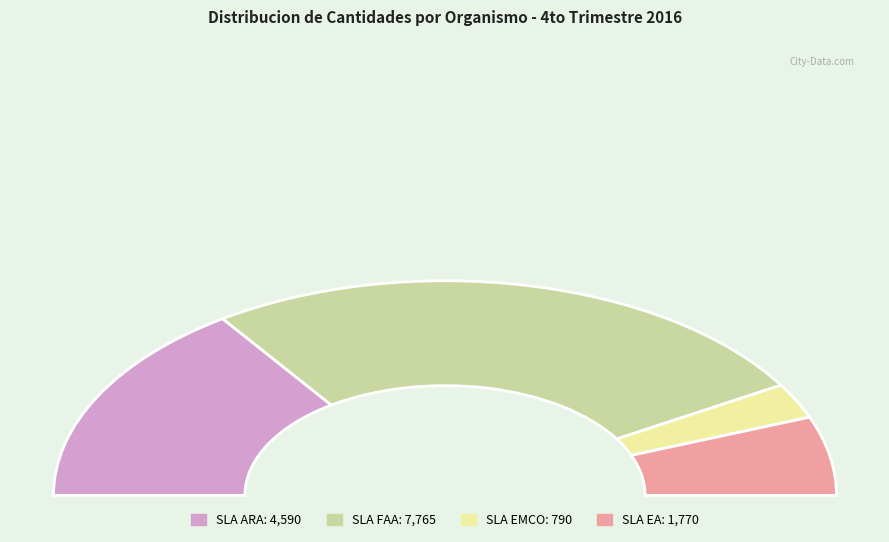

True or false: 21 accounts for 0% of the total.

True